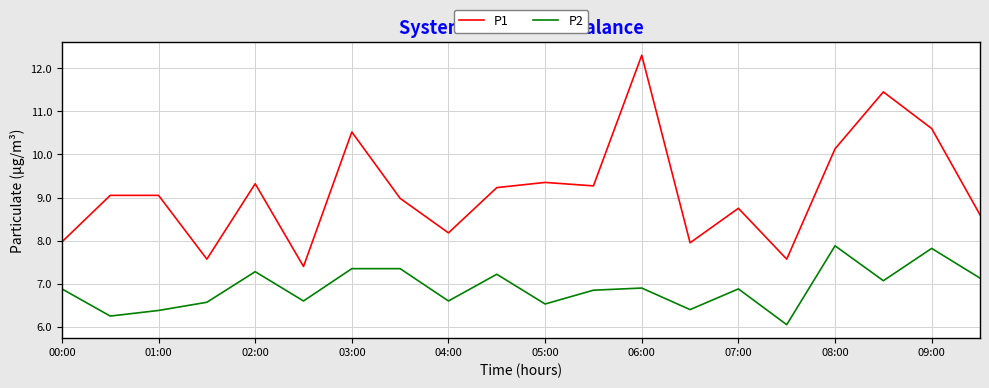

Which series has the largest total across all categories?

P1